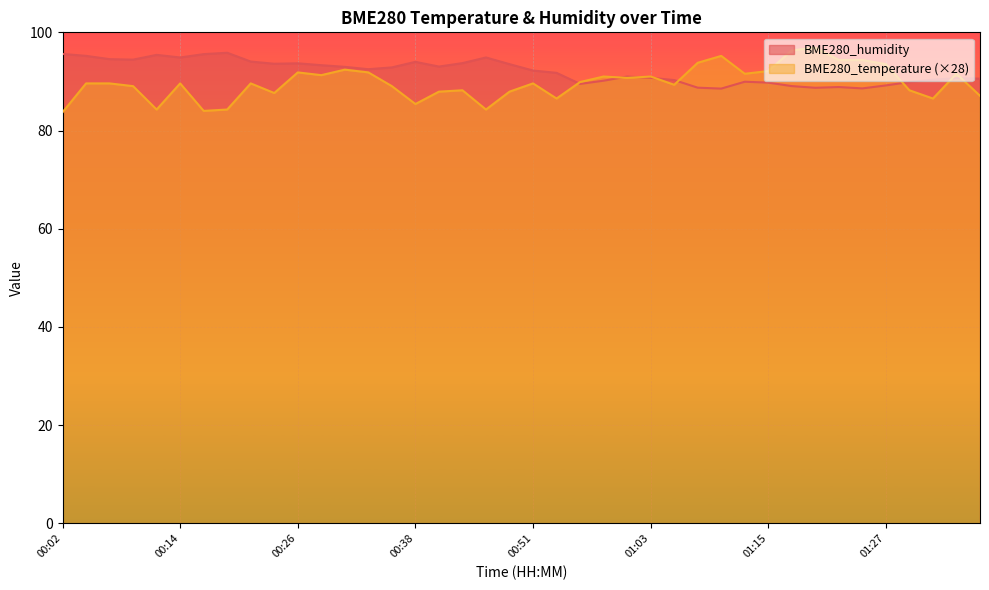

Which series has the largest range (max minus min)?

BME280_temperature (×28)